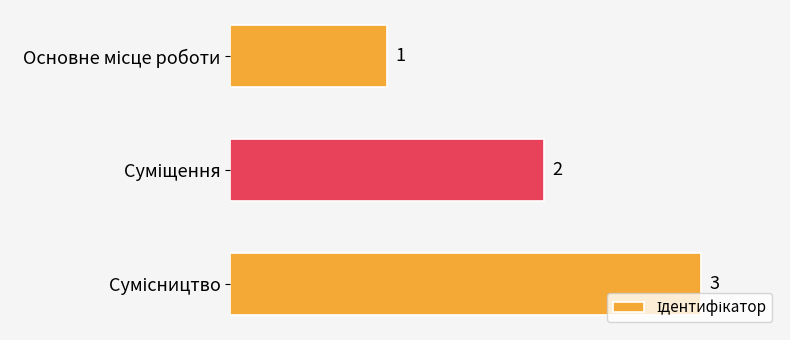

What is the smallest value displayed?

1